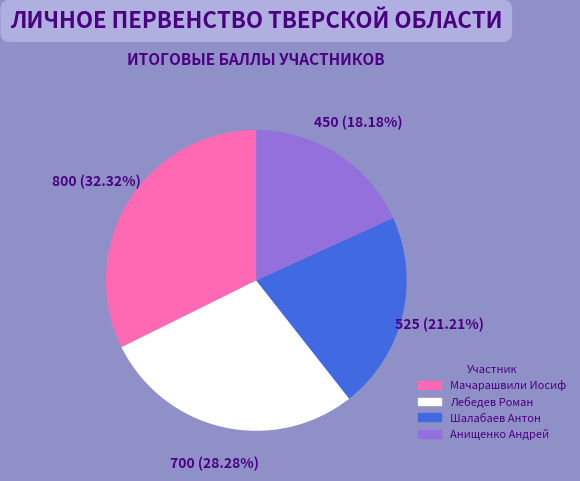

What is the smallest slice in the pie chart?

Анищенко Андрей